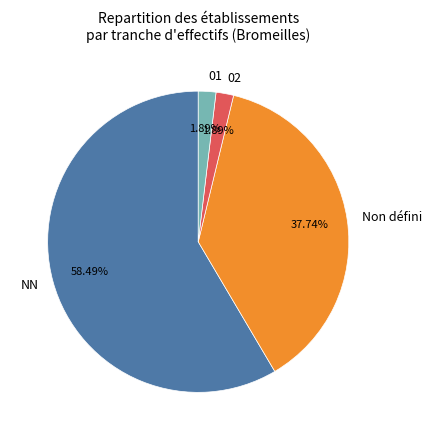

Approximately how many times larger is the value at Non défini compared to NN?

0.6